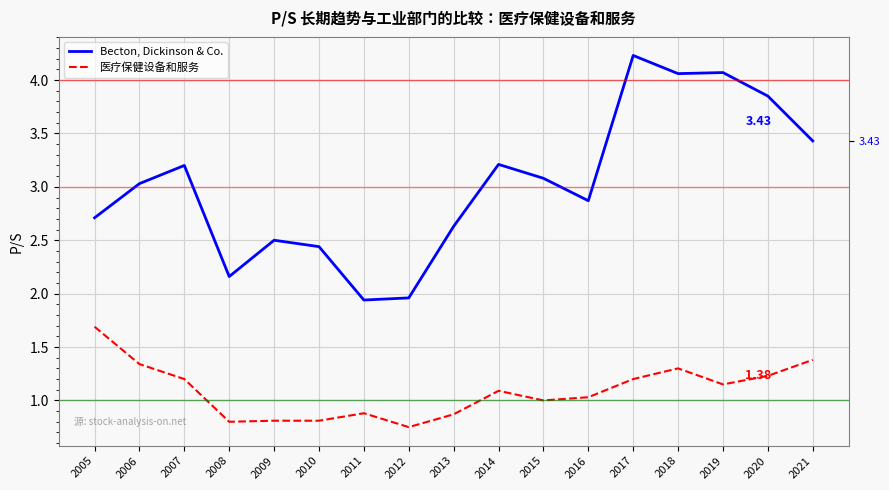

True or false: Becton, Dickinson & Co. and 医疗保健设备和服务 intersect in this chart.

False